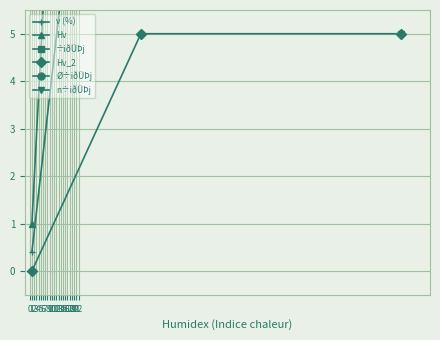

What is the sum of all values?

89.7